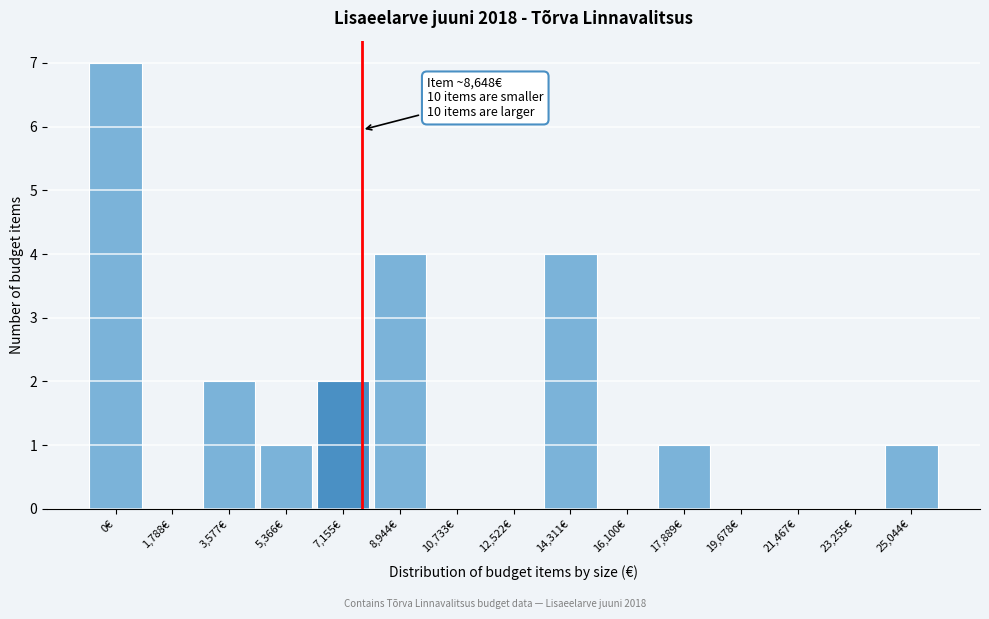

Reading left to right, list all the values displayed in this chart.

0€=7	1,788€=0	3,577€=2	5,366€=1	7,155€=2	8,944€=4	10,733€=0	12,522€=0	14,311€=4	16,100€=0	17,889€=1	19,678€=0	21,467€=0	23,255€=0	25,044€=1